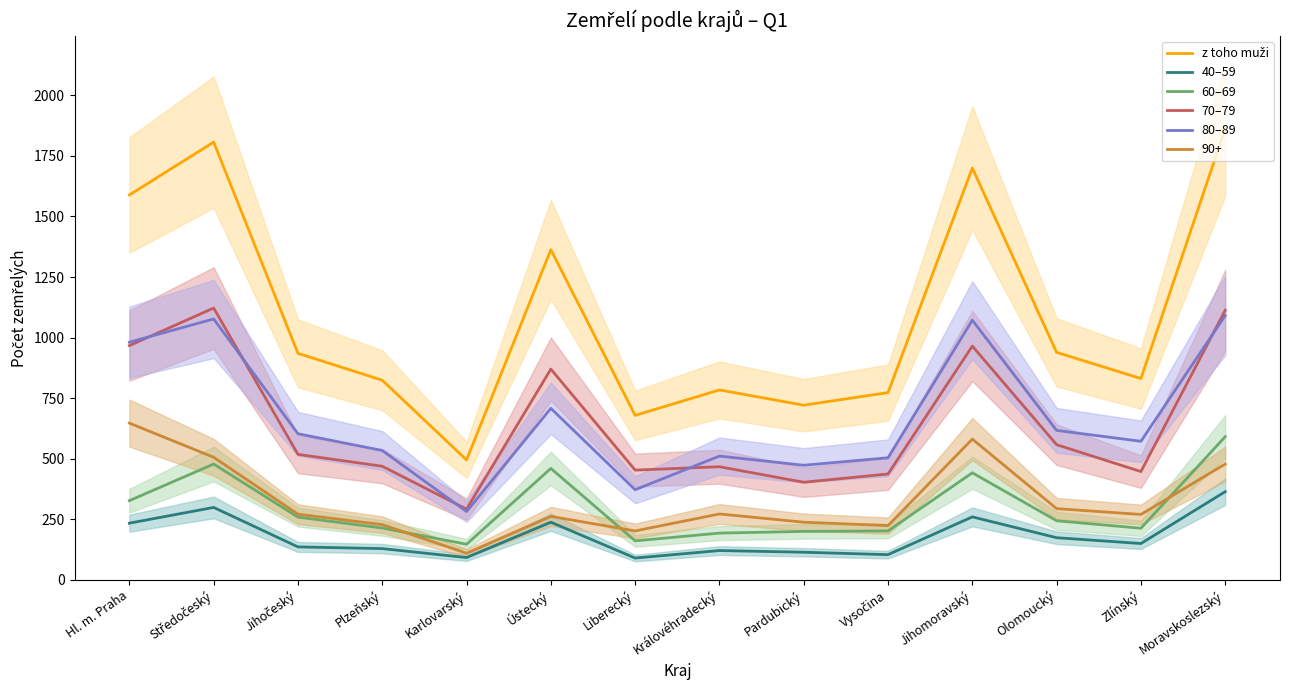

The 70–79 series shows 662 at Liberecký. True or false?

False